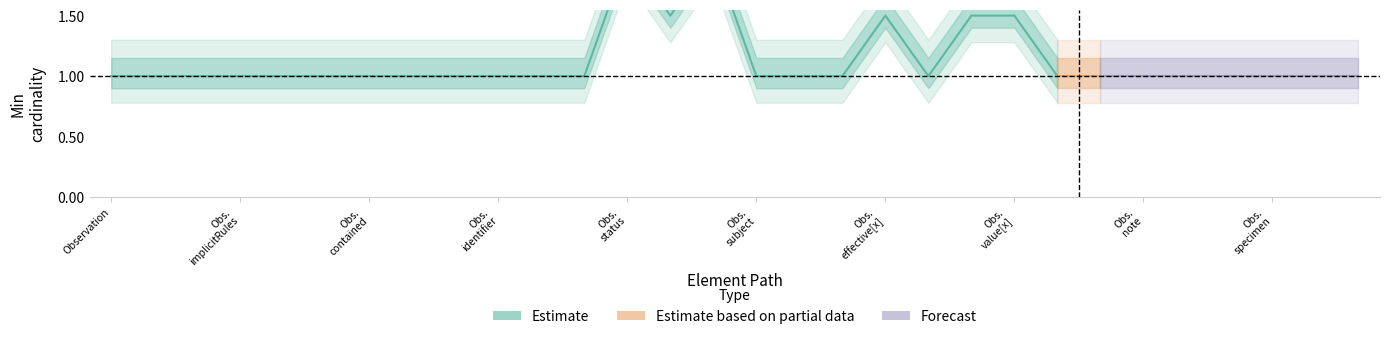

How many data points does each series have?

30